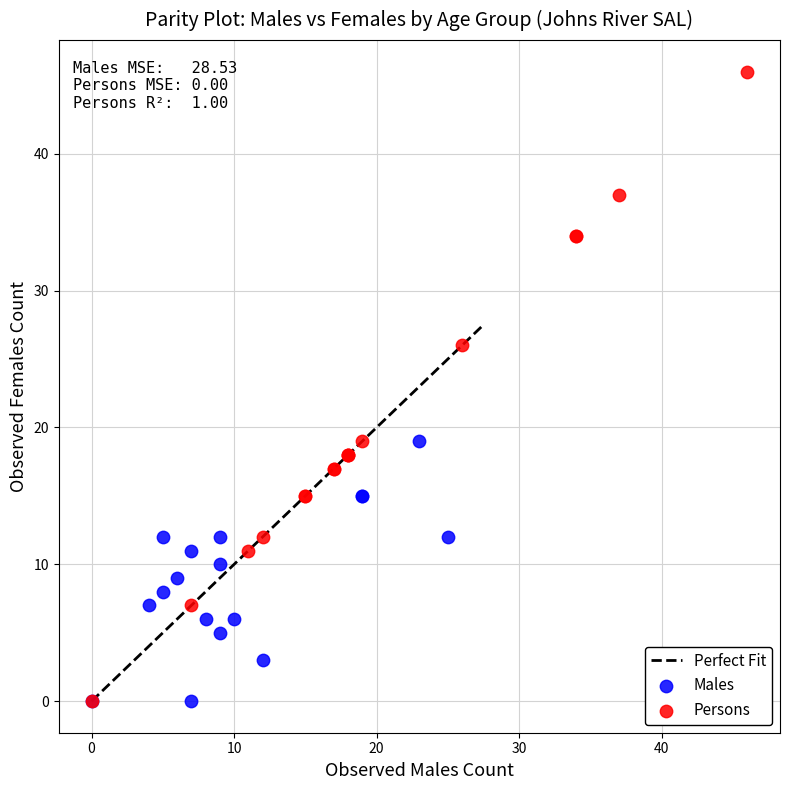

Which series has the largest Y range (max minus min)?

Persons